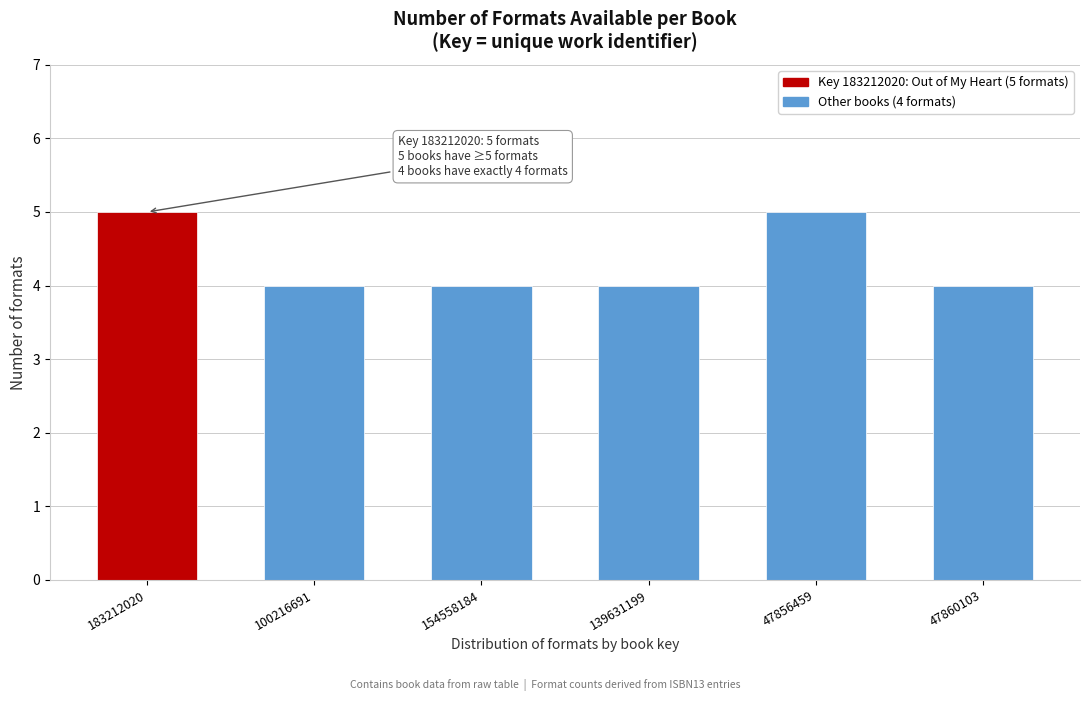

Reading right to left, extract all data points from this chart.

47860103=4	47856459=5	139631199=4	154558184=4	100216691=4	183212020=5